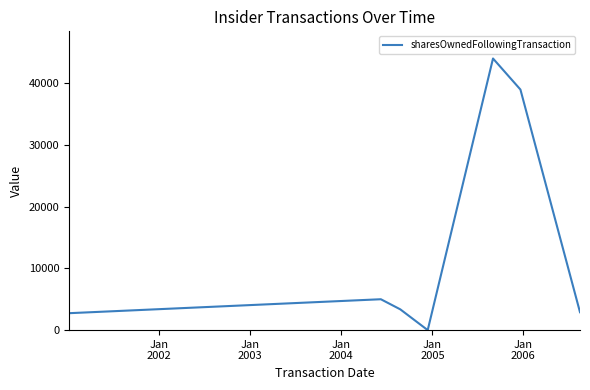

How many interior local peaks (higher than both neighbors) does the data have?

2